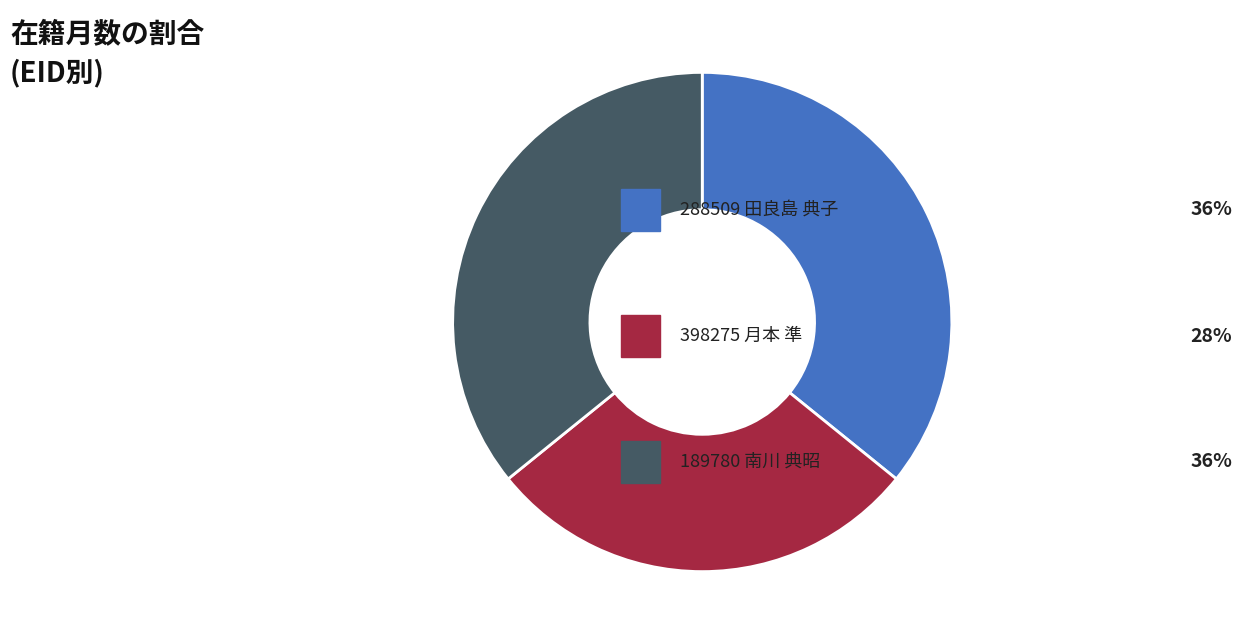

Does any single category account for the majority?

No